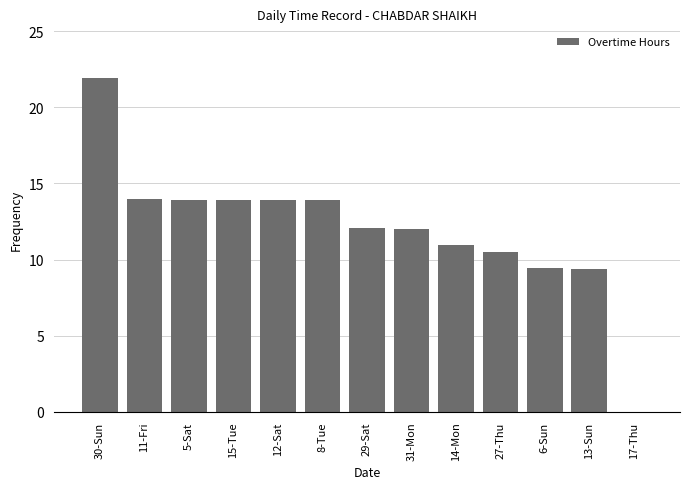

True or false: the data shows 8.4 at 15-Tue.

False